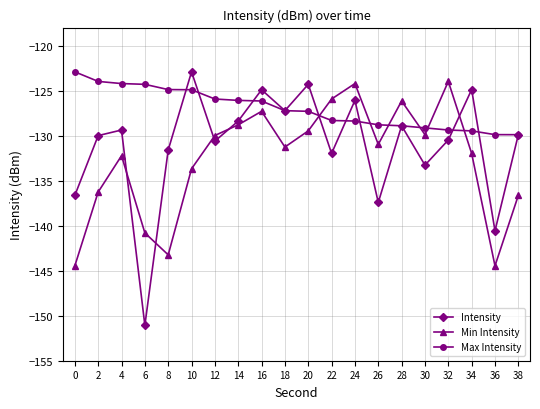

Which category has the lowest value across all series?

6